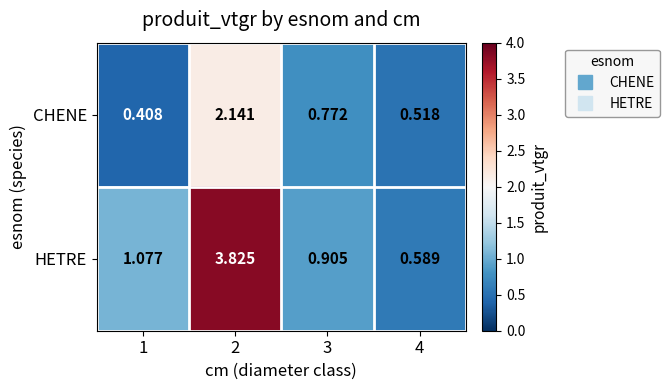

Which series has the largest total across all categories?

HETRE